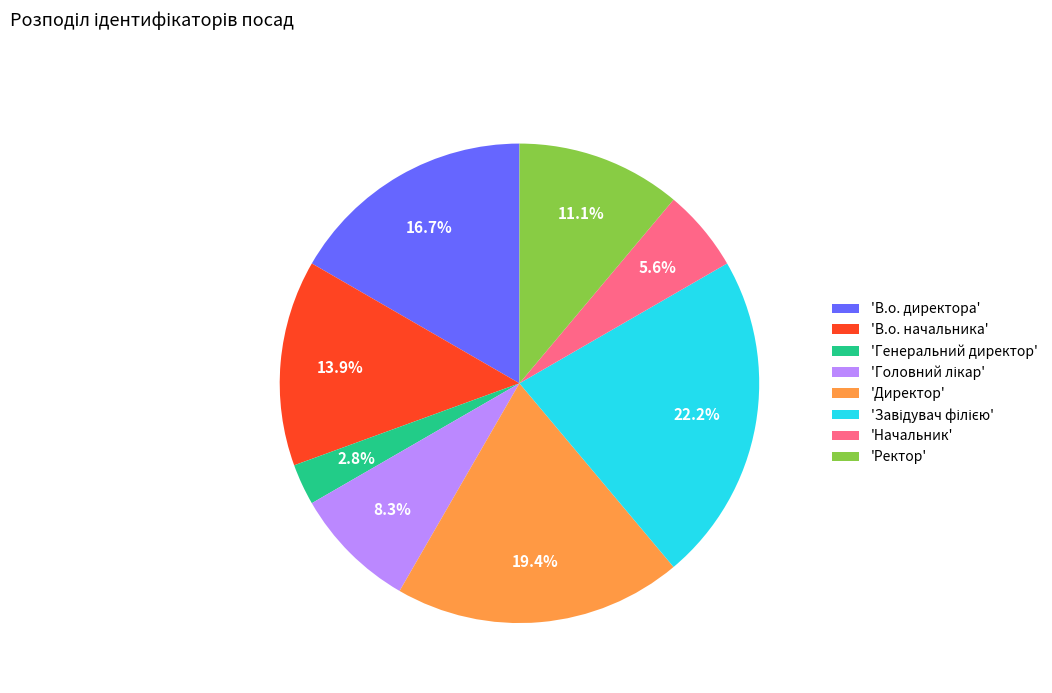

Is the sum of 'В.о. директора' and 'Ректор' greater than half?

No